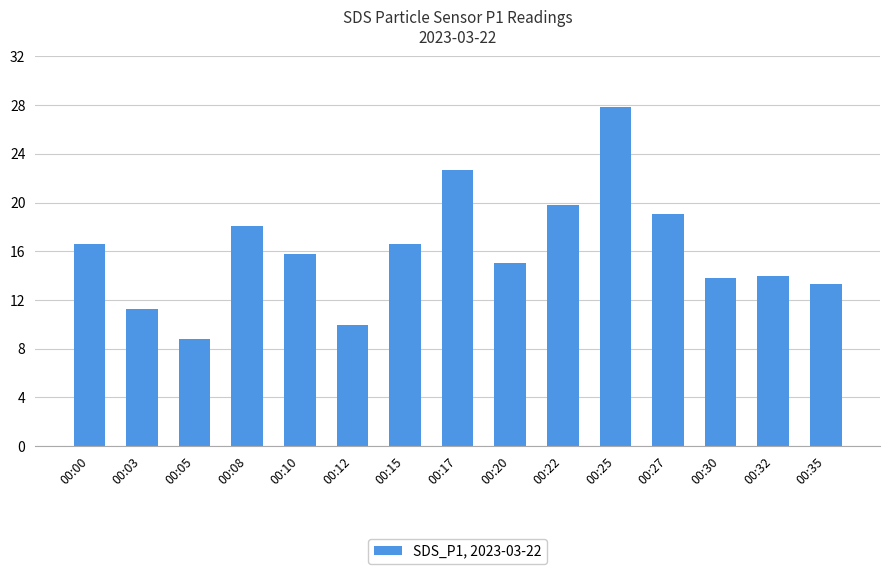

Which has a higher value, 00:27 or 00:08?

00:27